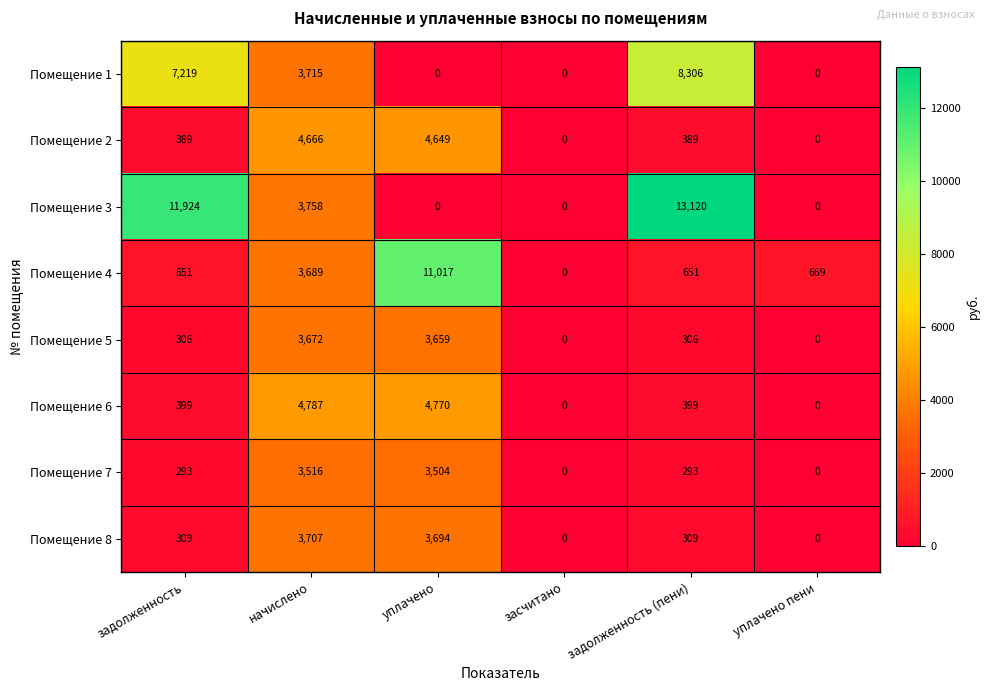

The Помещение 5 series shows -2188 at уплачено пени. True or false?

False